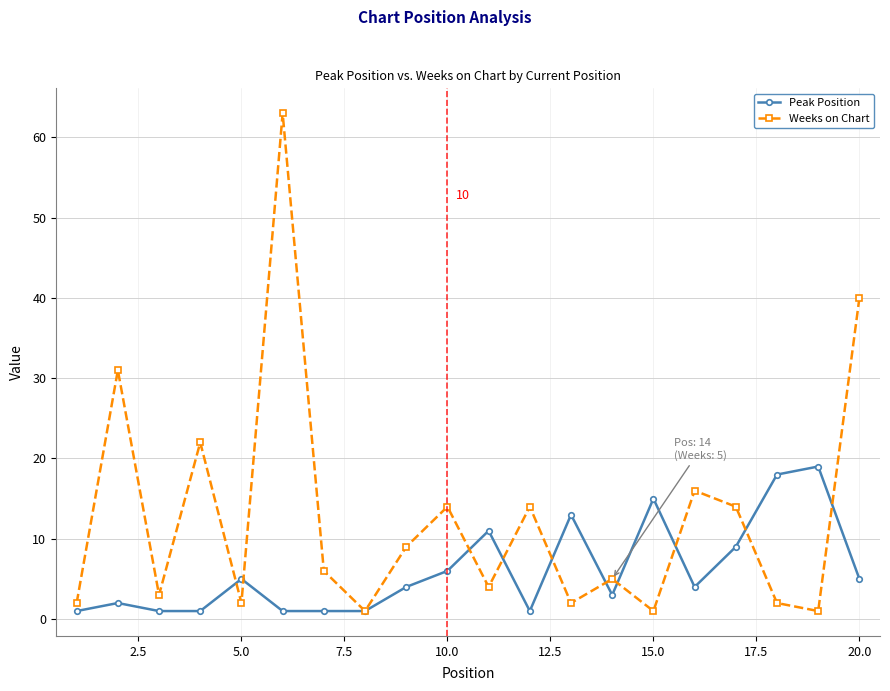

Which series has the largest total across all categories?

Weeks on Chart